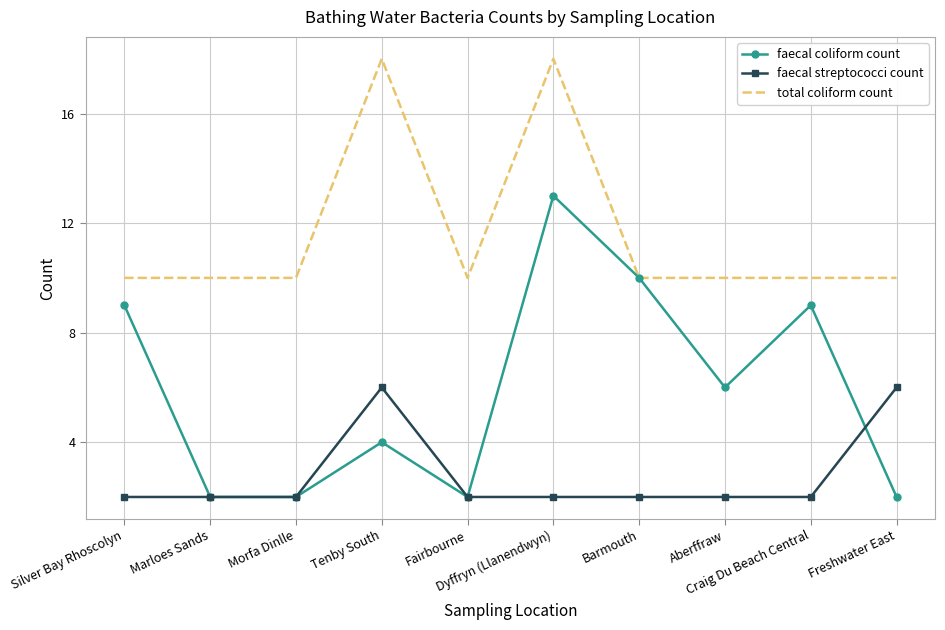

What position from the right is Marloes Sands?

9